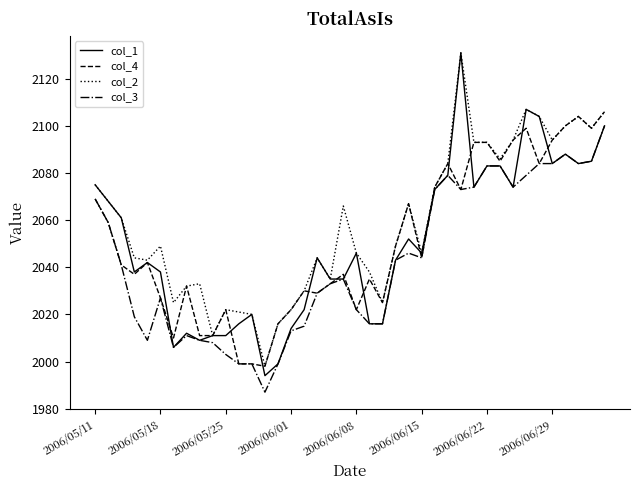

What is the minimum value for col_2?

1998